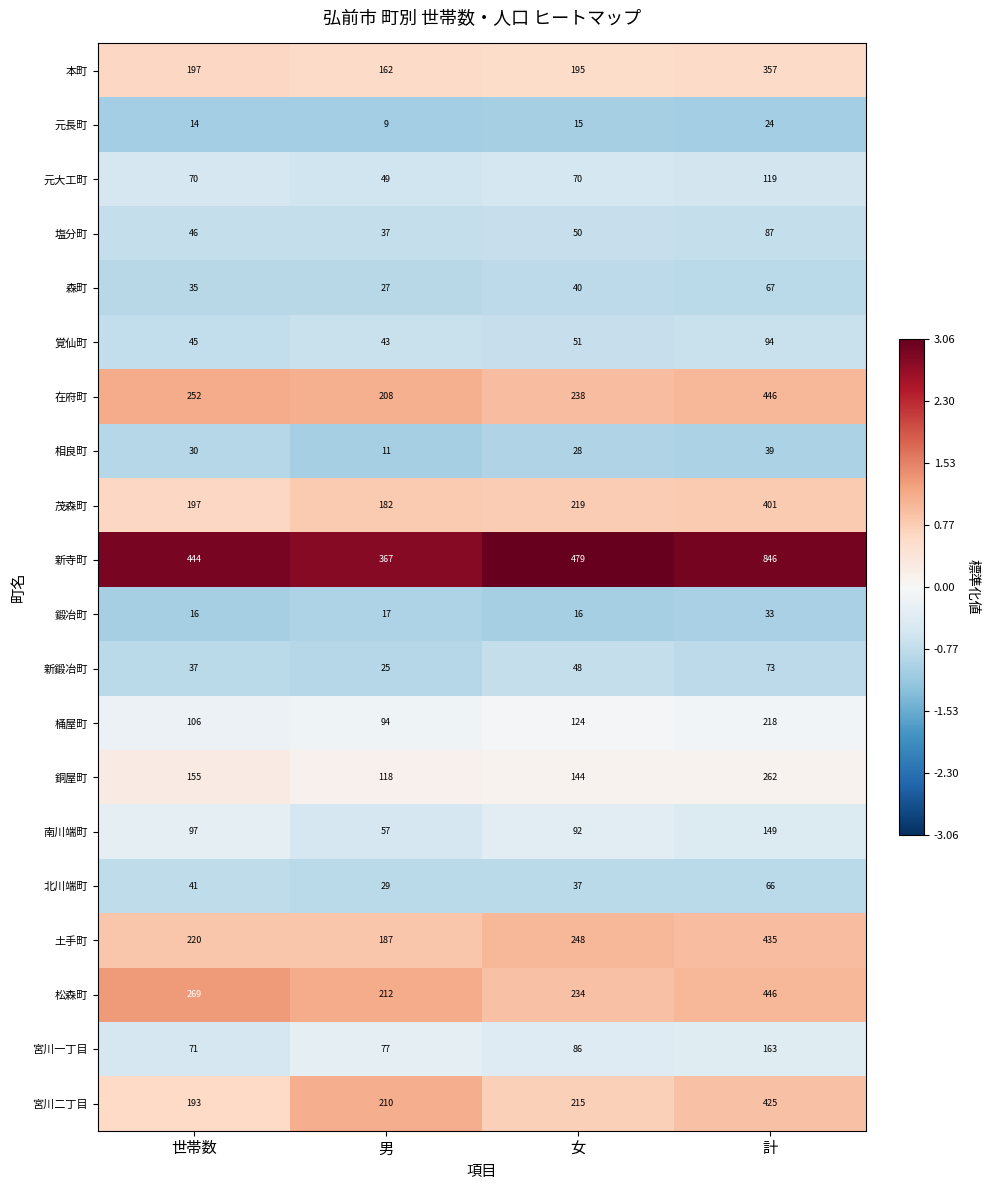

What is the highest value of the 相良町 series?

39